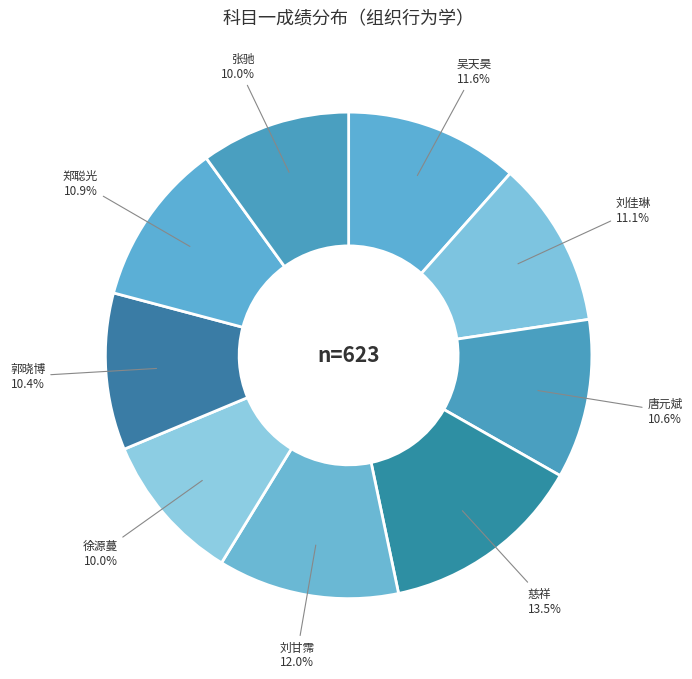

Which category has the biggest portion of the pie?

慈祥